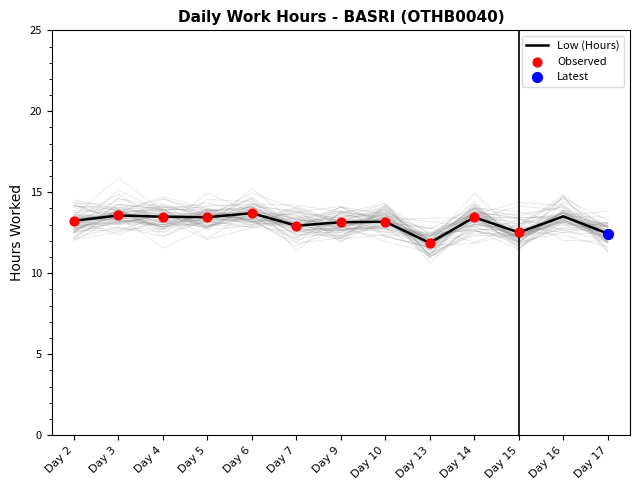

What is the change in value from Day 5 to Day 15?

-0.9